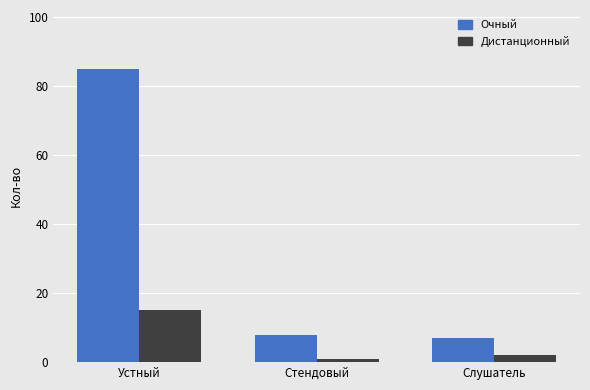

What is the average value of the Очный series?

33